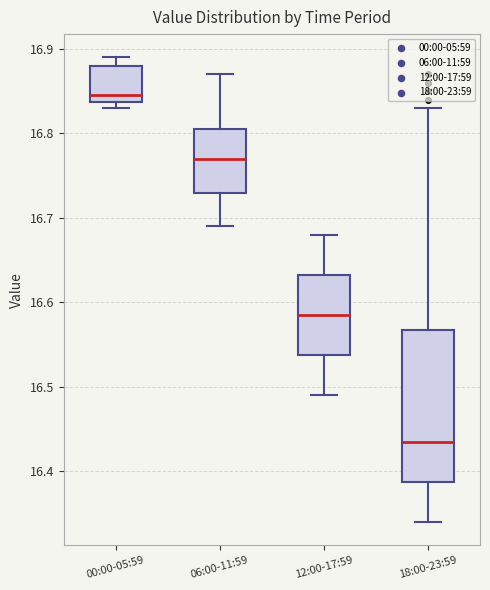

Which box is the tallest, from its lower edge to its upper edge?

18:00-23:59